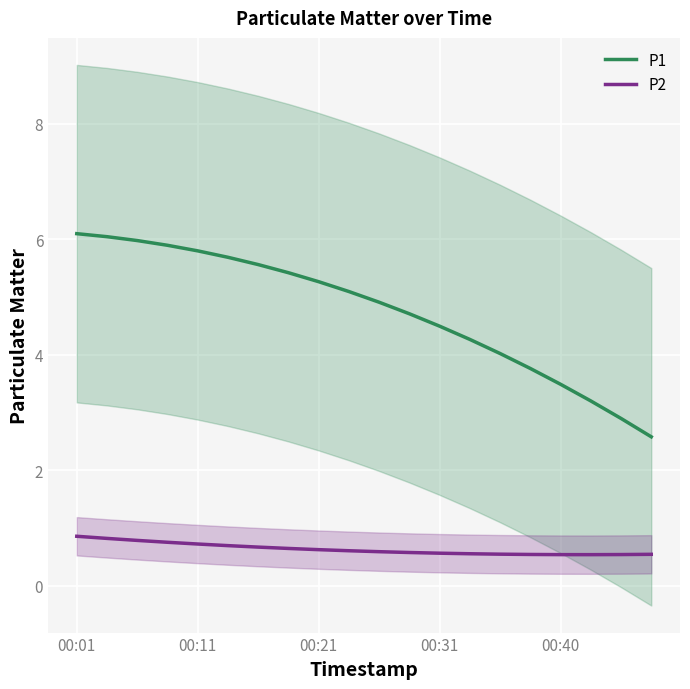

Reading left to right, transcribe all the data shown in this chart.

P1: 6.1	6.0	6.0	5.9	5.8	5.7	5.6	5.4	5.3	5.1	4.9	4.7	4.5	4.3	4.0	3.8	3.5	3.2	2.9	2.6
P2: 0.9	0.8	0.8	0.8	0.7	0.7	0.7	0.6	0.6	0.6	0.6	0.6	0.6	0.6	0.6	0.5	0.5	0.5	0.5	0.5